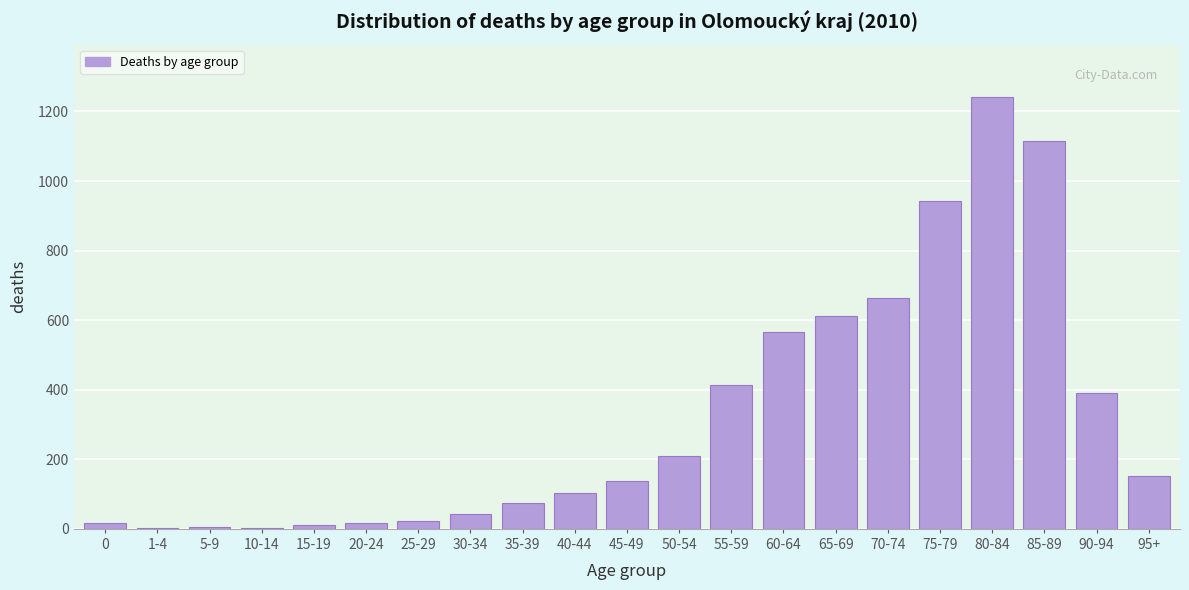

The value at 90-94 is 392. True or false?

True